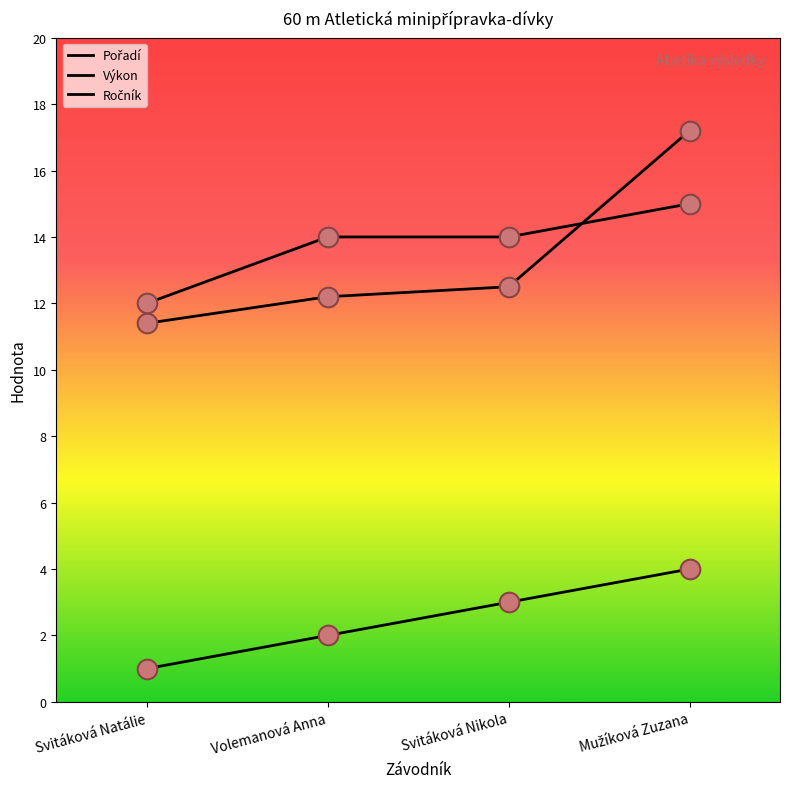

How many lines are shown in the chart?

3